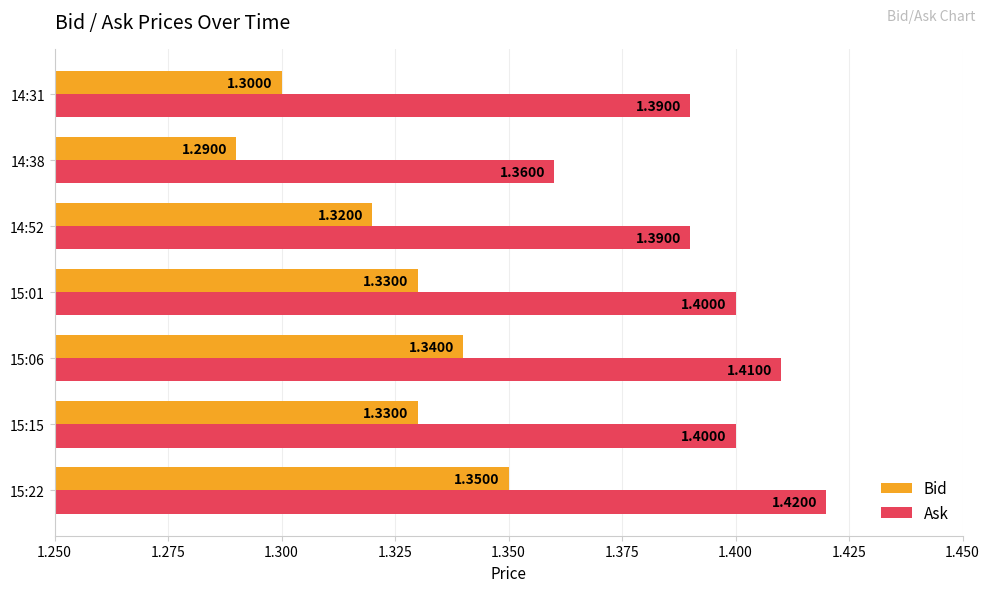

What is the difference between the maximum and minimum values in the Bid series?

0.1